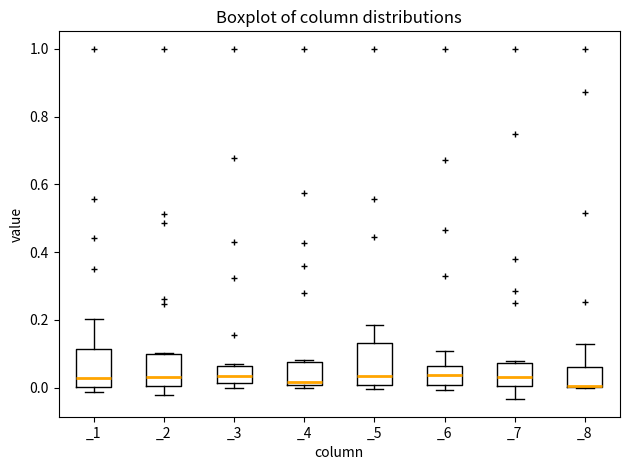

Reading left to right, transcribe this box plot: for each box, give where its median line is, the range the box spans, and where its two whiskers end, as read against the y-axis. The values are not printed on the chart, so give them approximately, as read against the axis.

_1: median 0.02, box 0.00 to 0.12, whiskers -0.02 to 0.20
_2: median 0.04, box 0.00 to 0.10, whiskers -0.02 to 0.10
_3: median 0.04, box 0.02 to 0.06, whiskers 0.00 to 0.08
_4: median 0.02, box 0.00 to 0.08, whiskers 0.00 (just below the box's lower edge) to 0.08
_5: median 0.04, box 0.00 to 0.14, whiskers 0.00 (just below the box's lower edge) to 0.18
_6: median 0.04, box 0.00 to 0.06, whiskers 0.00 (just below the box's lower edge) to 0.10
_7: median 0.04, box 0.00 to 0.08, whiskers -0.04 to 0.08 (just above the box's upper edge)
_8: median 0.00 (drawn on the box's lower edge), box 0.00 to 0.06, whiskers 0.00 to 0.12